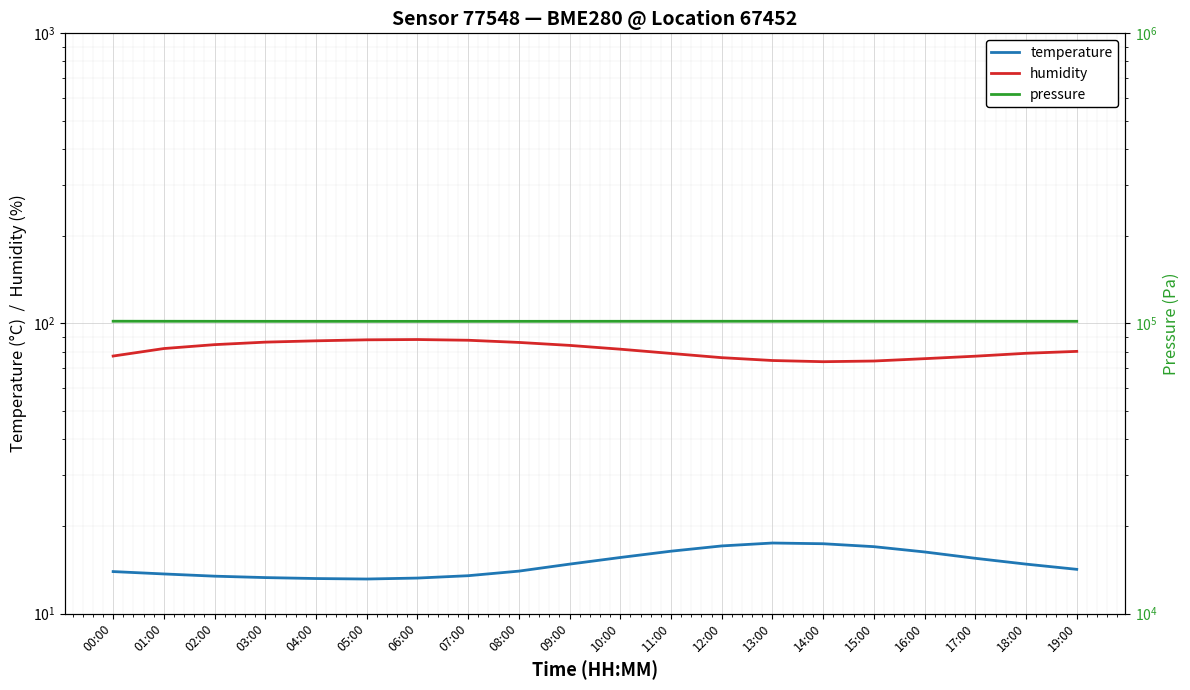

Where is the first local minimum for temperature?

05:00